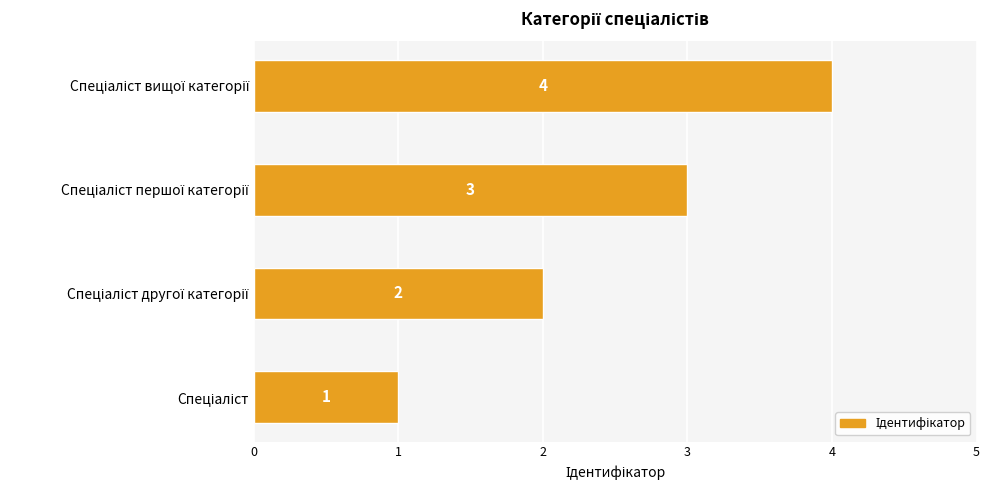

What is the difference between the maximum and minimum values?

3